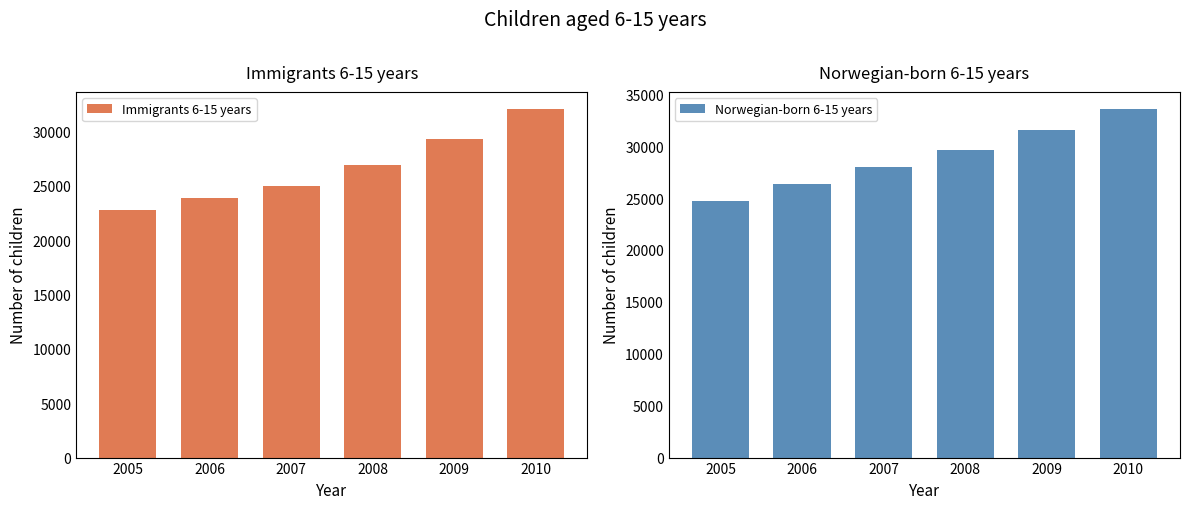

How many values in the Norwegian-born 6-15 years series exceed 29666?

2